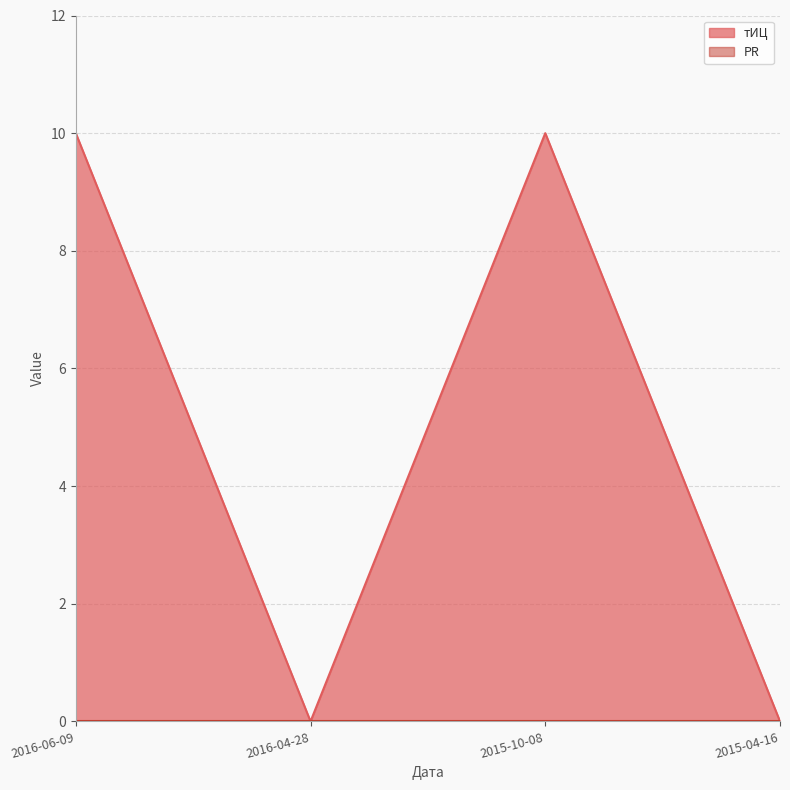

What is the average value?

5